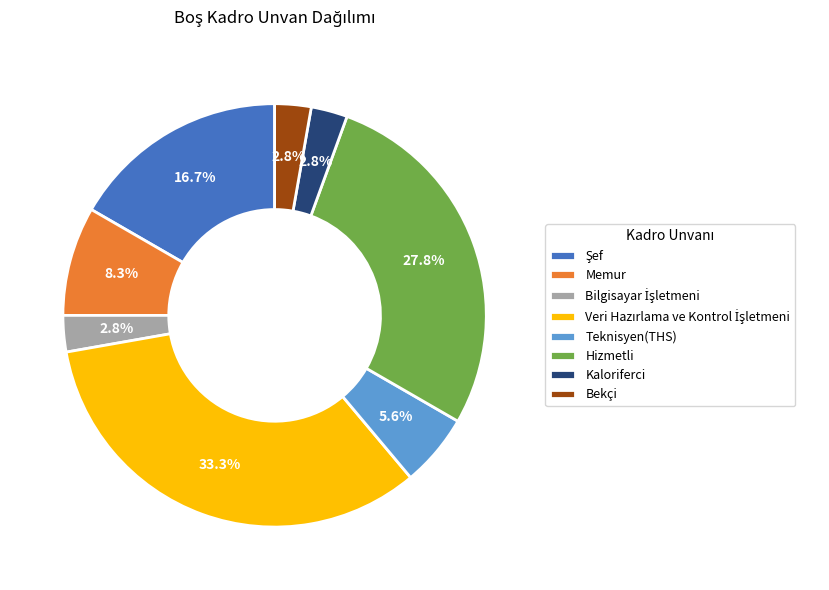

What portion of the pie excludes Kaloriferci?

97.2%